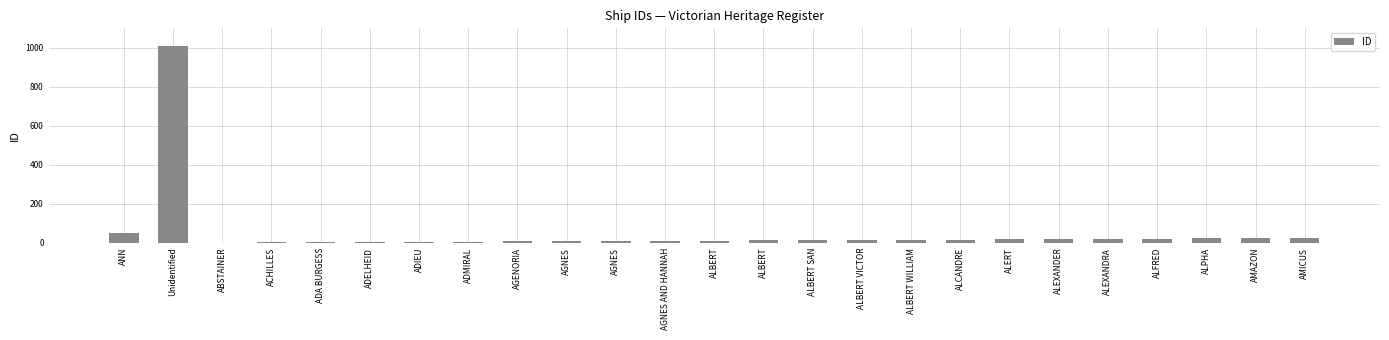

Between ALBERT WILLIAM and AGNES AND HANNAH, which is larger?

ALBERT WILLIAM